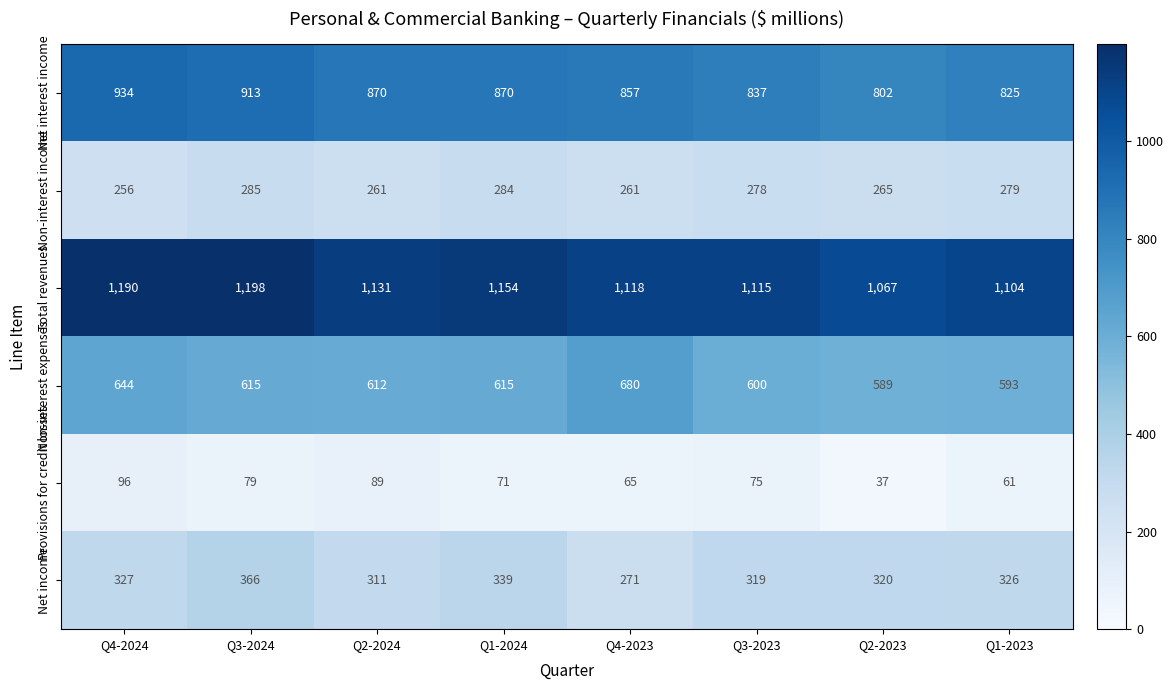

How many data points does each series have?

8